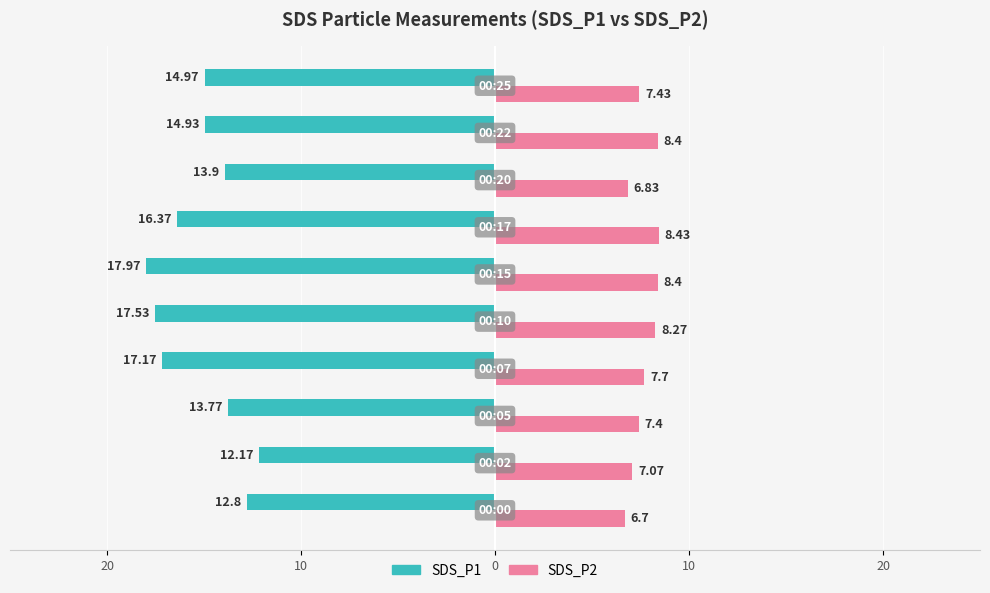

What are all the series names shown in the legend?

SDS_P1, SDS_P2